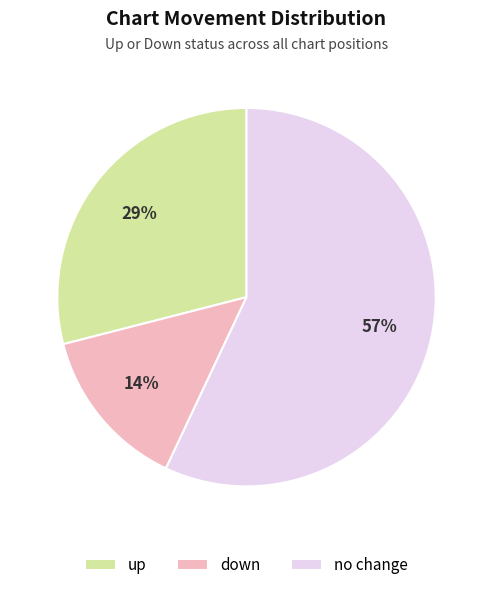

Is there any slice that represents more than half of the pie?

Yes